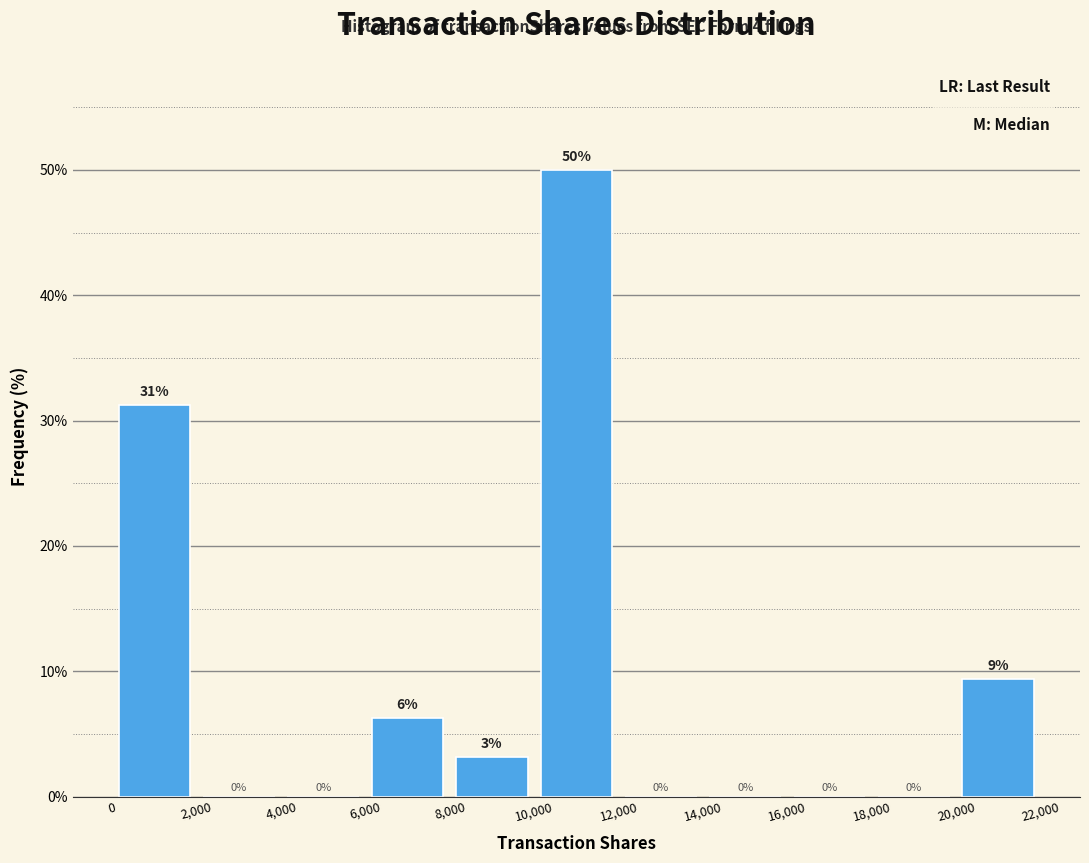

Over which range of the x-axis is the bar tallest?

10,000 to 12,000